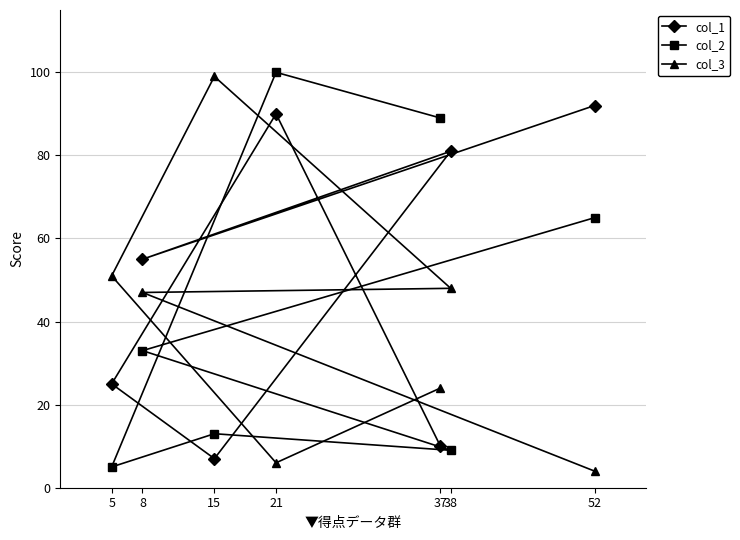

What is the difference between the maximum and minimum values in the col_2 series?

95